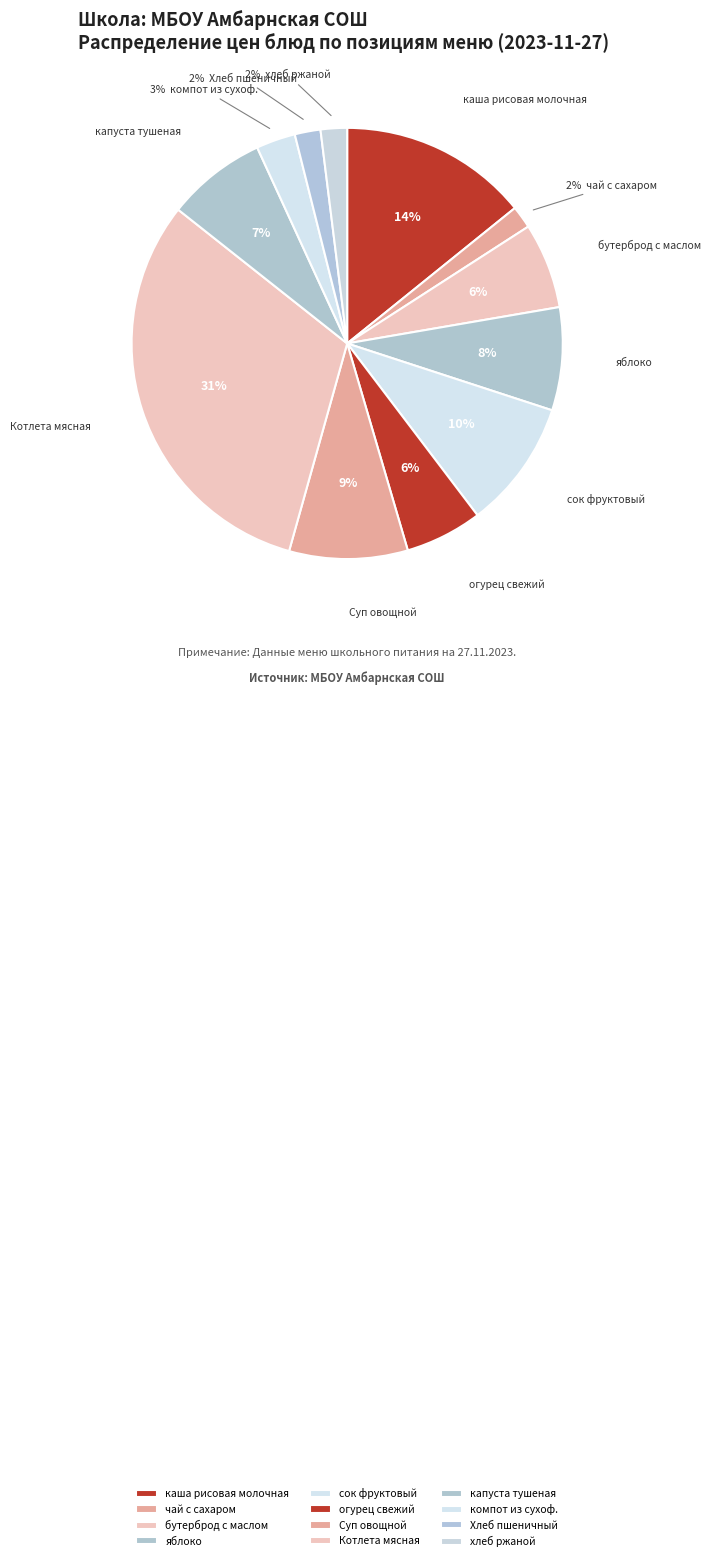

To the nearest percent, what is the average slice percentage?

8%